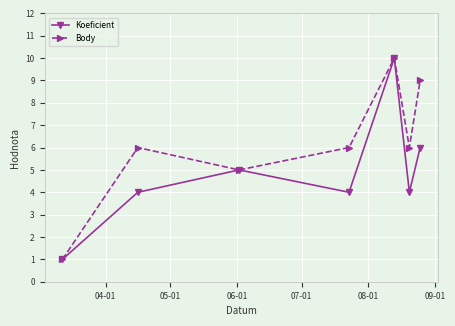

What is the maximum value shown in the chart?

10